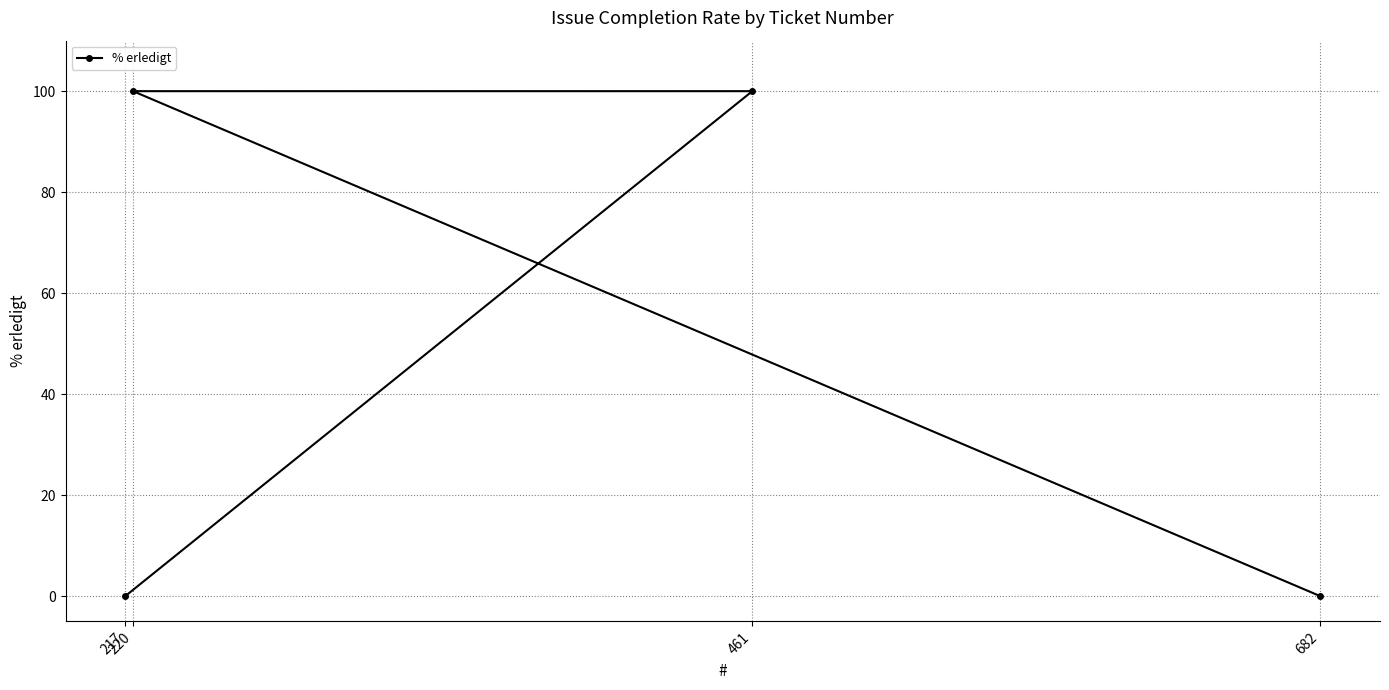

The value at 461 is 100. True or false?

True